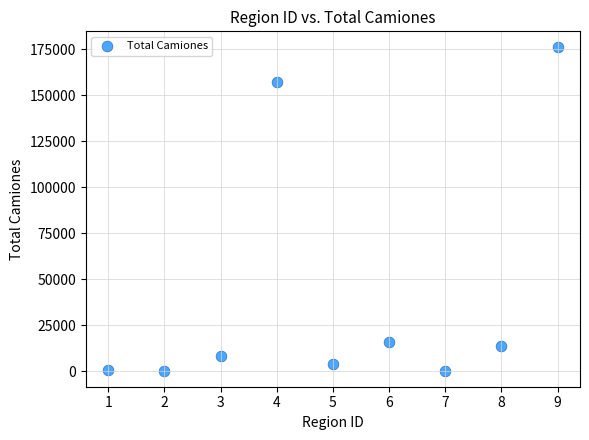

What is the range of X values (max minus min)?

8